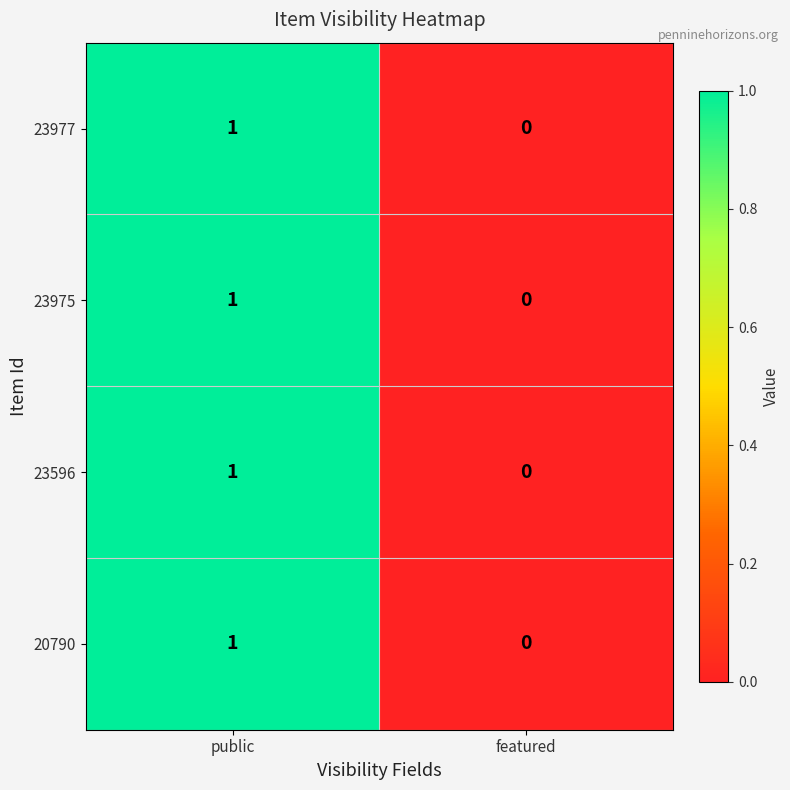

True or false: 23596 has a value of 0 at featured.

True